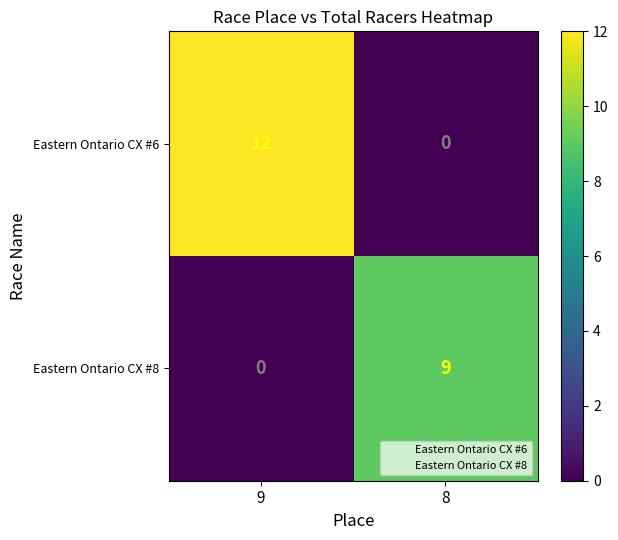

Which series changed the most between 9 and 8?

Eastern Ontario CX #6